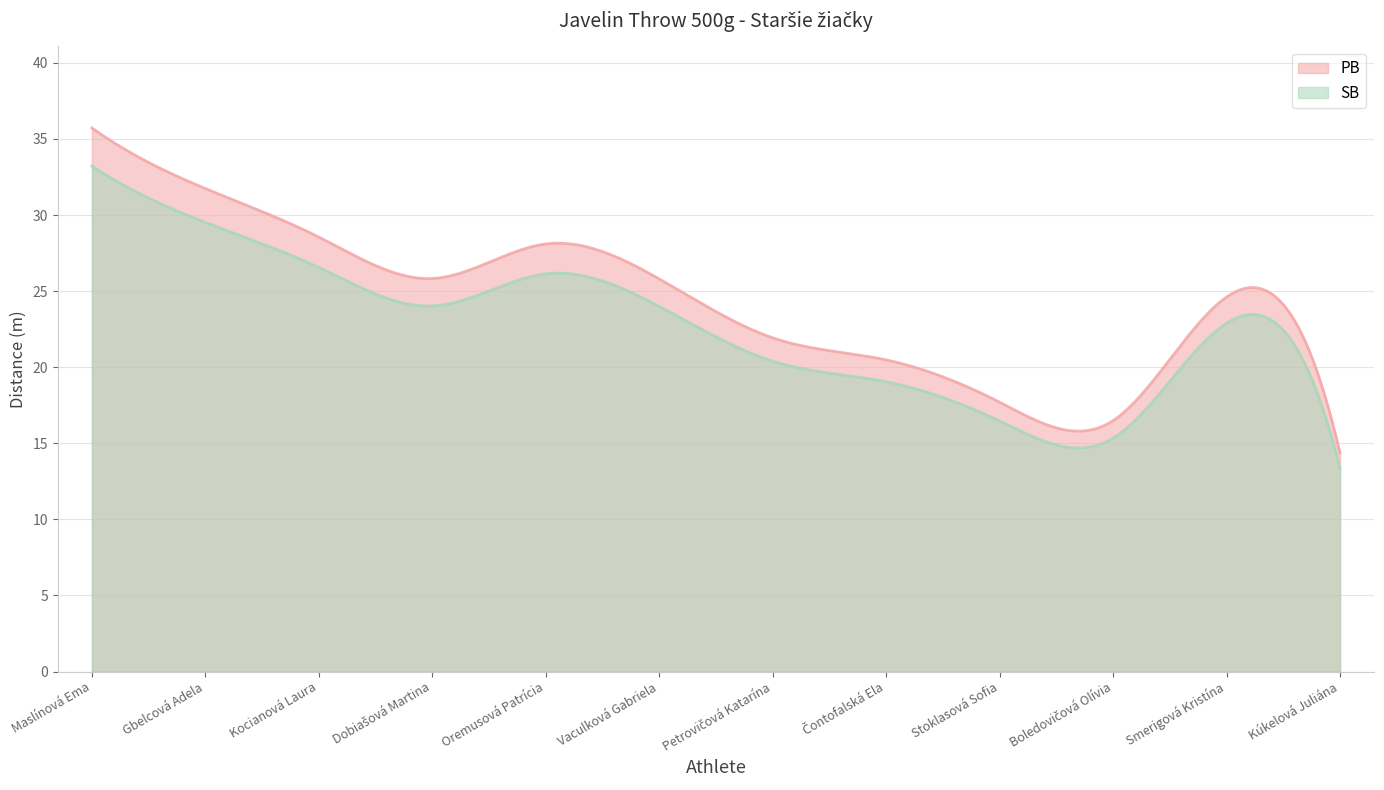

How many categories are shown in the chart?

300